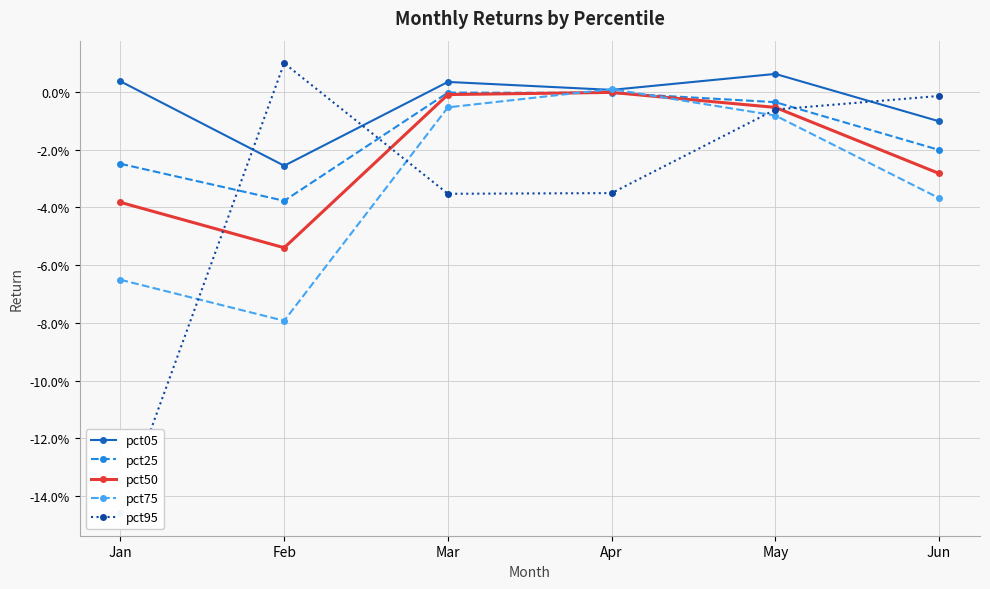

What is the difference between the second highest and second lowest values in the pct75 series?

0.1